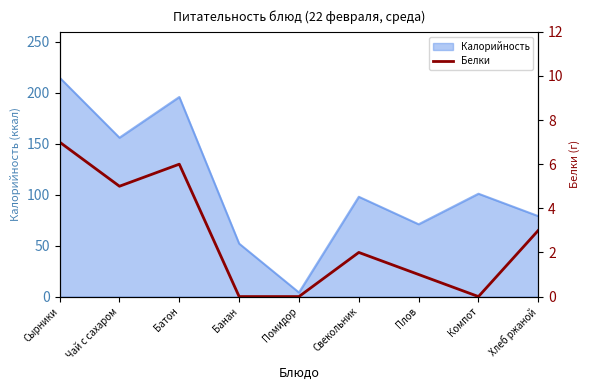

True or false: the data shows 3 at Свекольник.

False